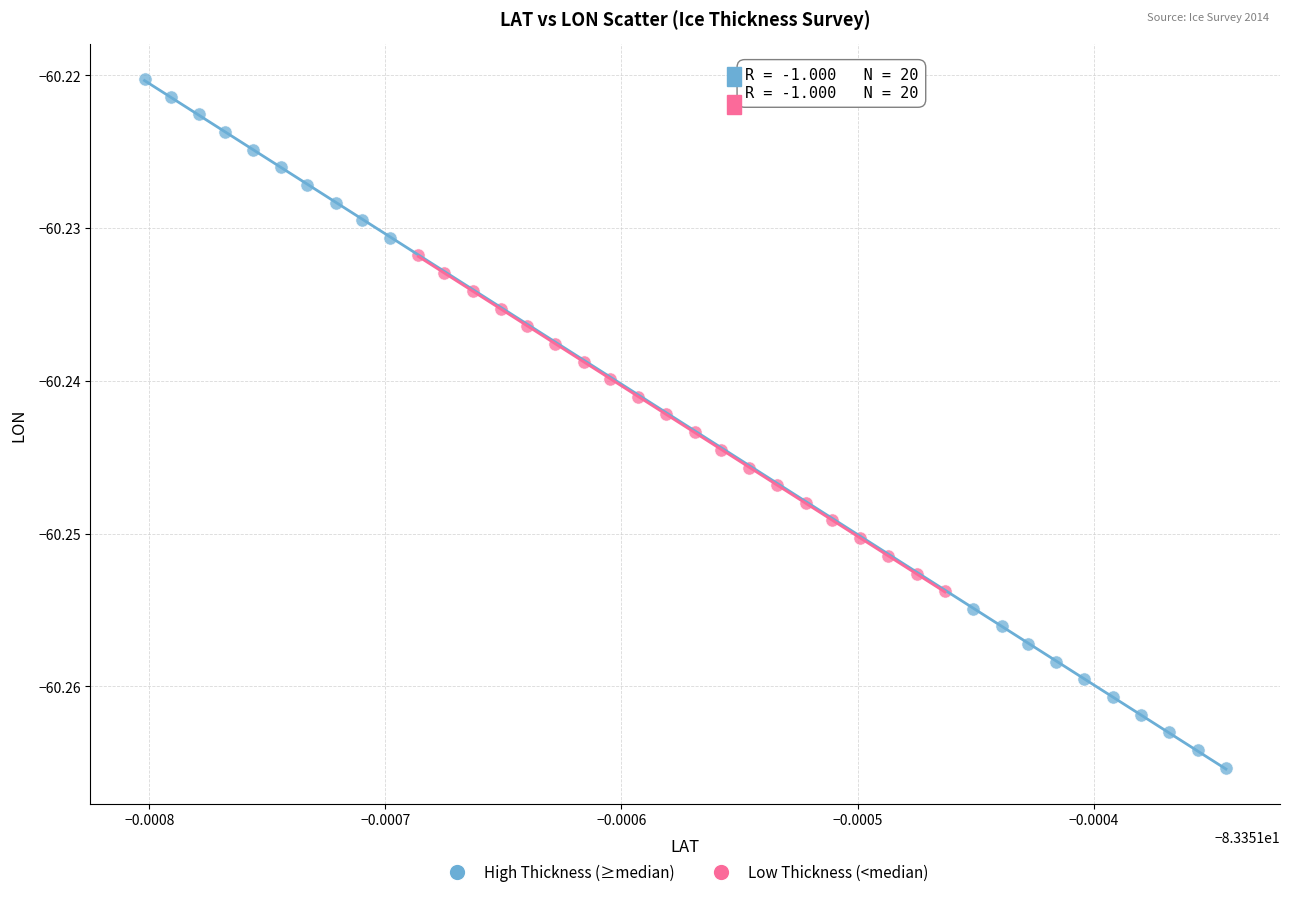

Which series has the largest Y range (max minus min)?

High Thickness (≥median)